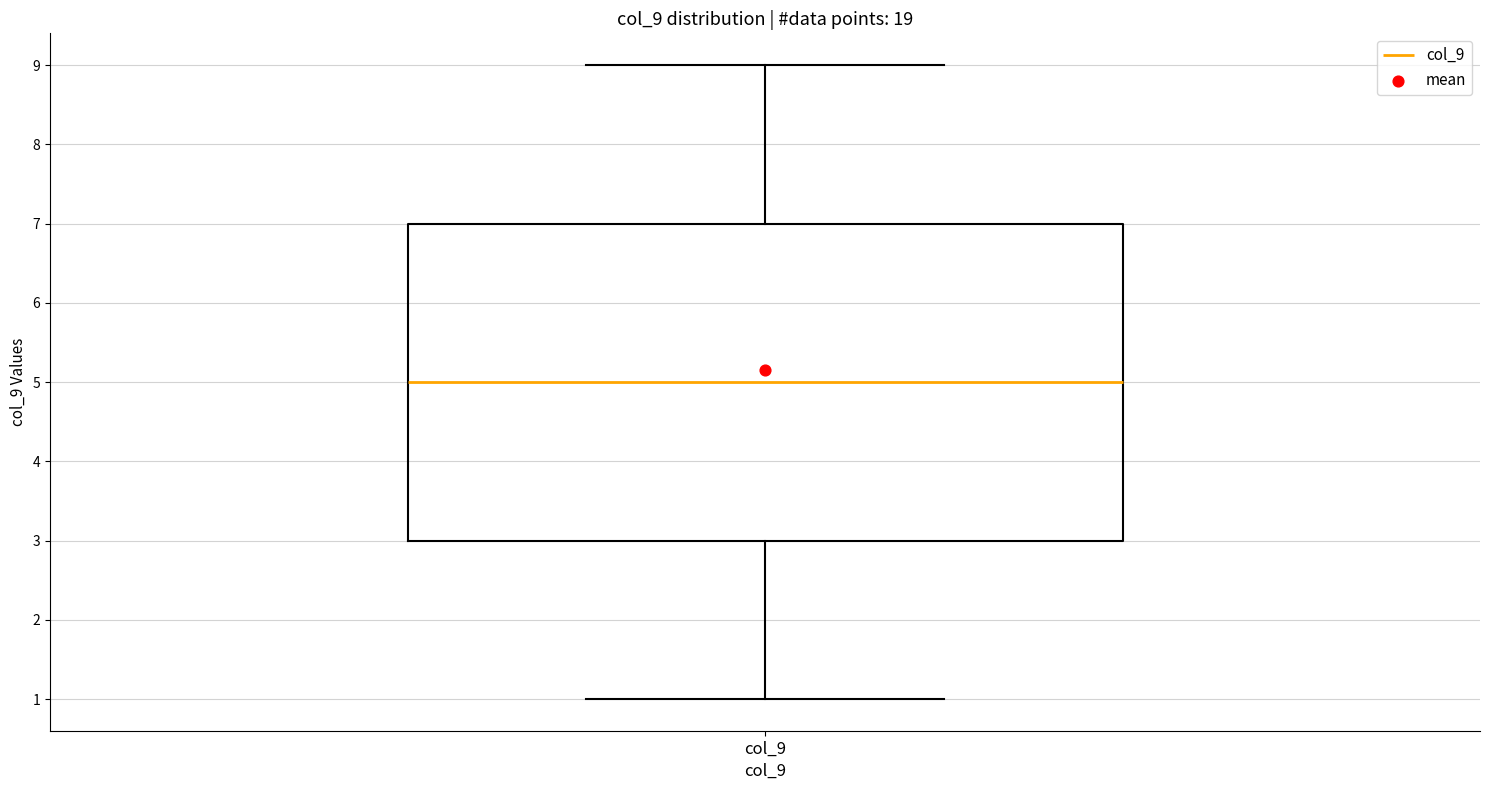

Where does the median line of the box for col_9 sit on the y-axis? The values are not printed on the chart, so give them approximately, as read against the axis.

5